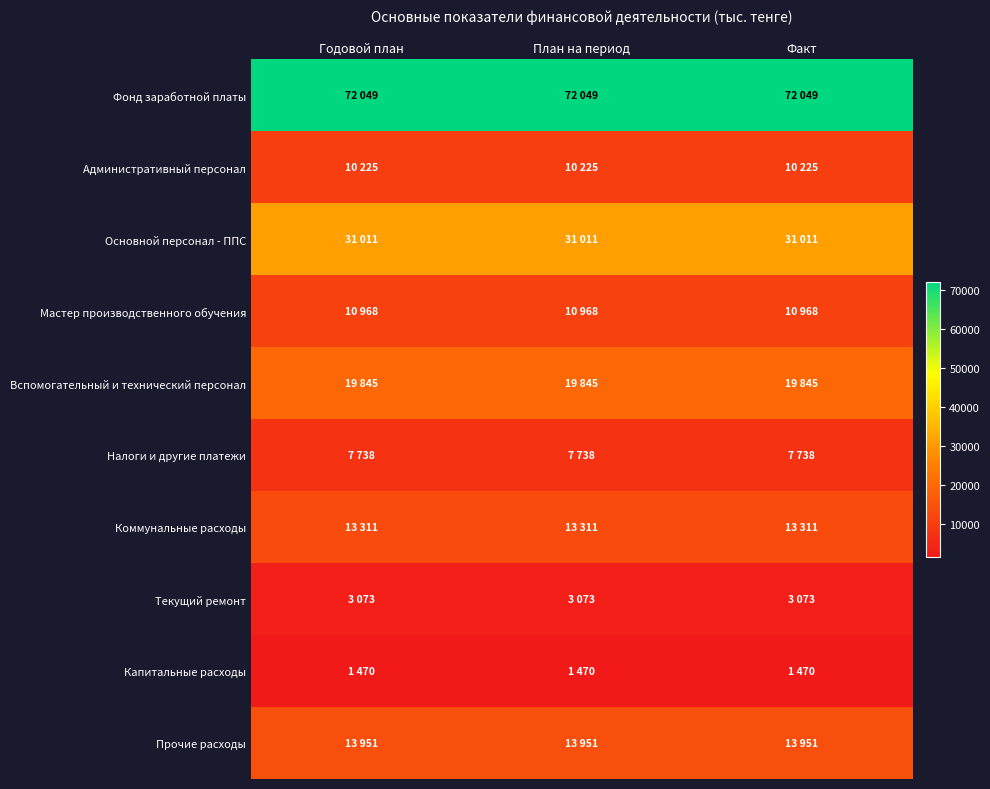

Reading right to left, list all the values displayed in this chart.

Фонд заработной платы: Факт=72049	План на период=72049	Годовой план=72049
Административный персонал: Факт=10225	План на период=10225	Годовой план=10225
Основной персонал - ППС: Факт=31011	План на период=31011	Годовой план=31011
Мастер производственного обучения: Факт=10968	План на период=10968	Годовой план=10968
Вспомогательный и технический персонал: Факт=19845	План на период=19845	Годовой план=19845
Налоги и другие платежи: Факт=7738	План на период=7738	Годовой план=7738
Коммунальные расходы: Факт=13311	План на период=13311	Годовой план=13311
Текущий ремонт: Факт=3073	План на период=3073	Годовой план=3073
Капитальные расходы: Факт=1470	План на период=1470	Годовой план=1470
Прочие расходы: Факт=13951	План на период=13951	Годовой план=13951